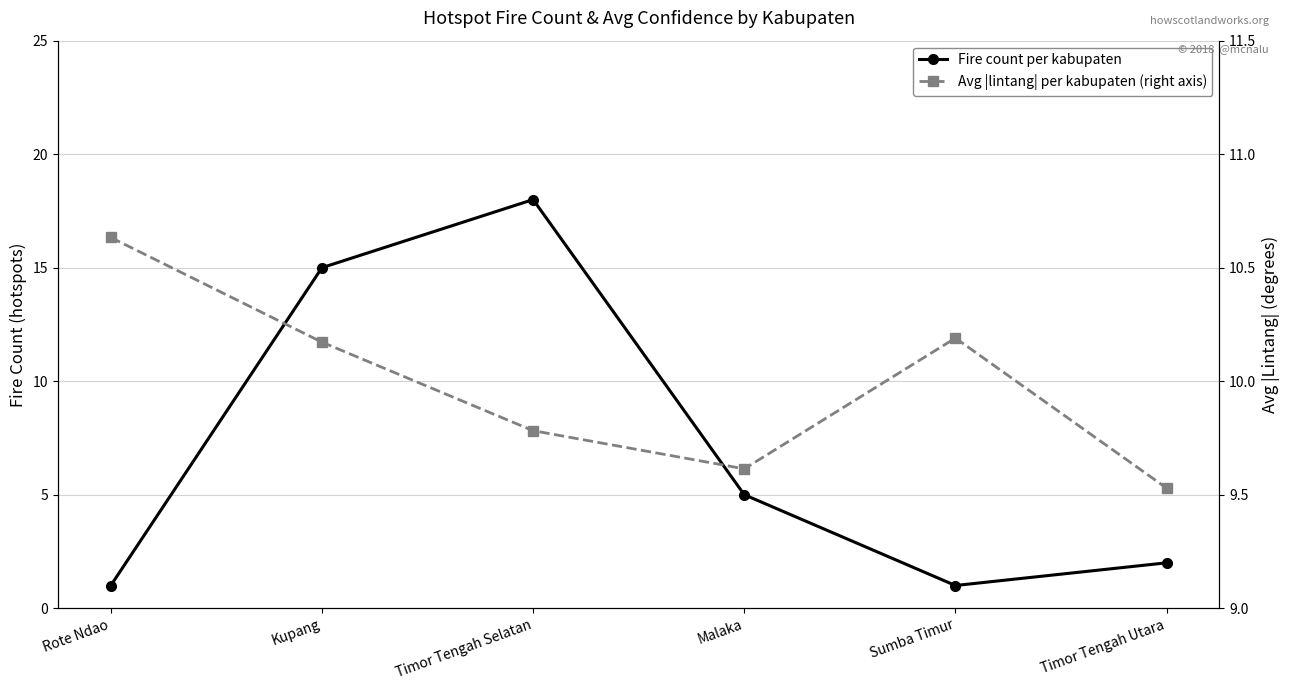

Is the value of Avg |lintang| per kabupaten (right axis) at Rote Ndao greater than the value of Fire count per kabupaten at Sumba Timur?

Yes